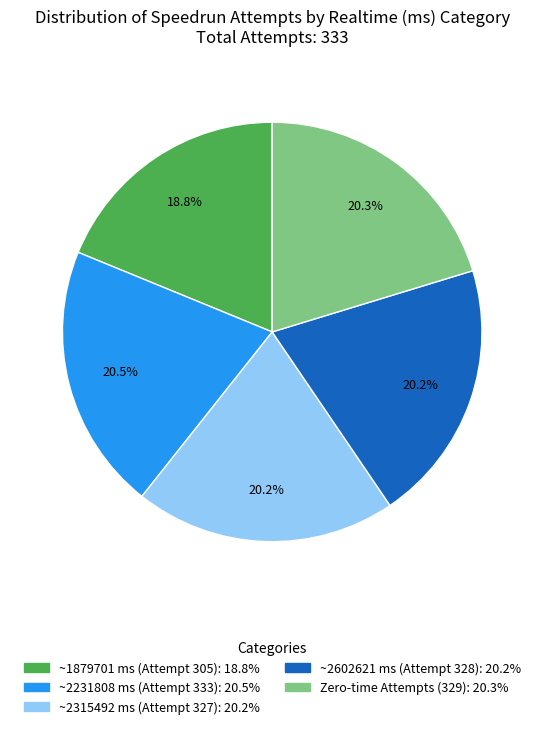

Does any single category account for the majority?

No